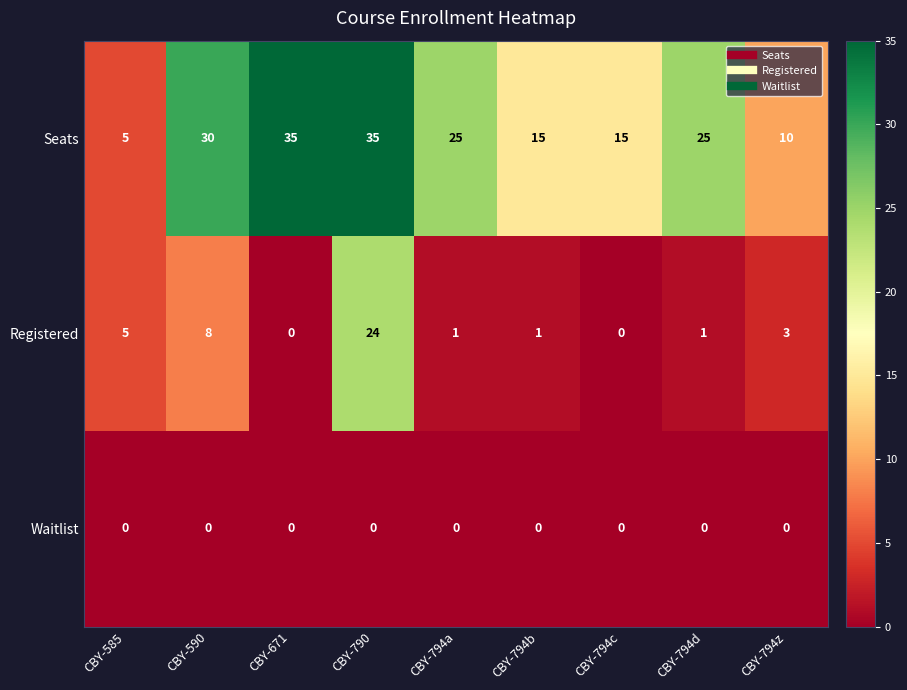

How many series are shown in this chart?

3